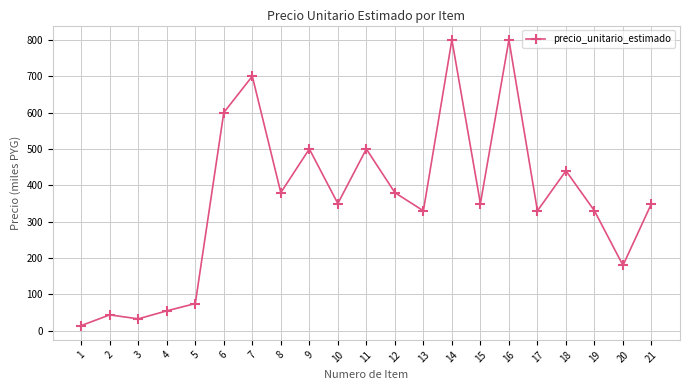

Approximately how many times larger is the value at 16 compared to 21?

2.3